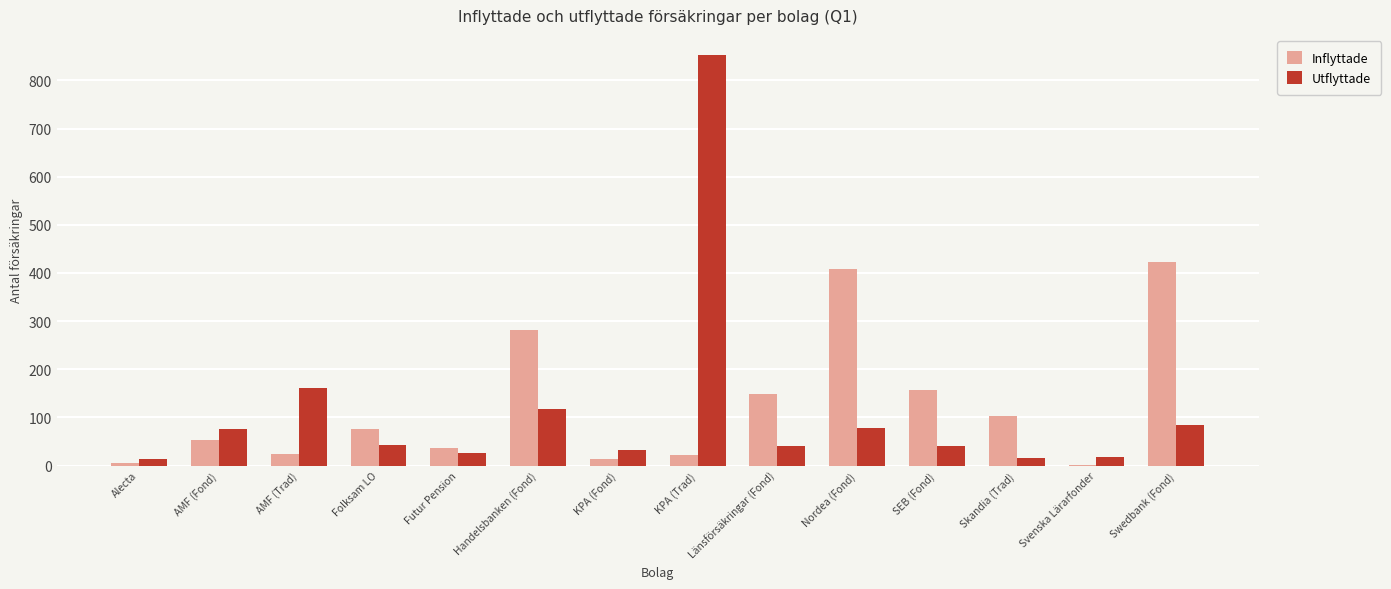

Which category has the highest value across all series?

KPA (Trad)